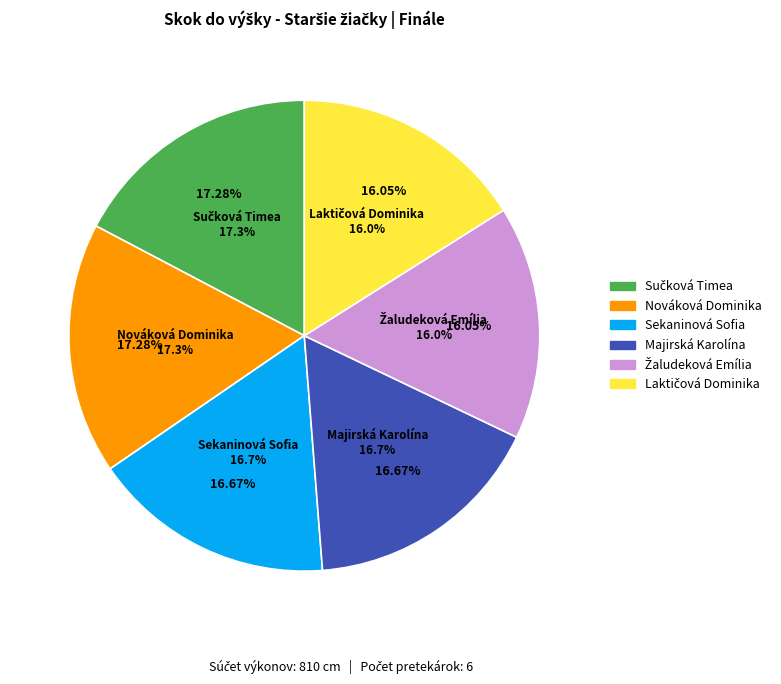

Which category has the biggest portion of the pie?

Sučková Timea